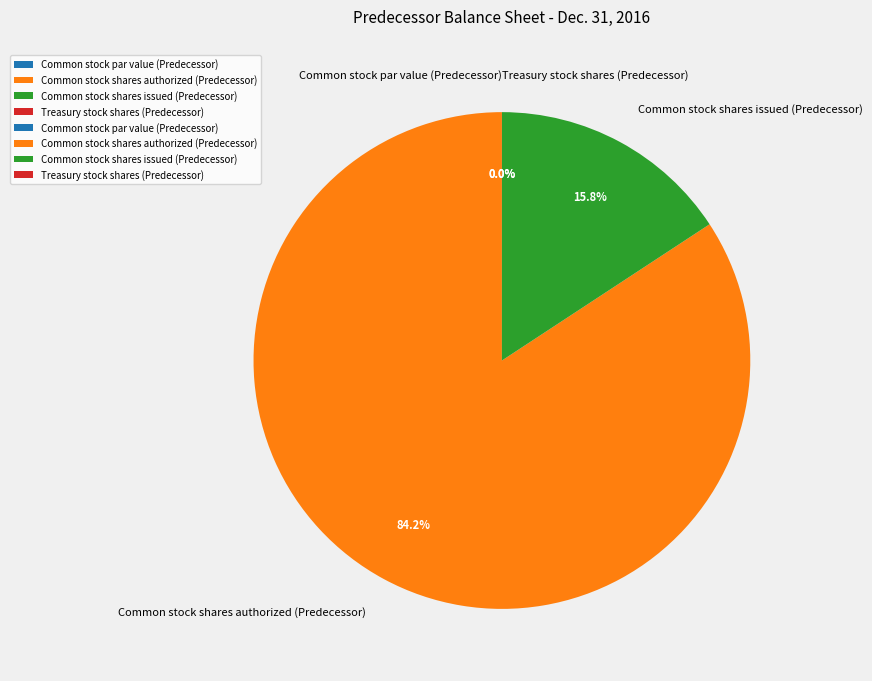

Does Common stock shares authorized (Predecessor) account for over 50% of the chart?

Yes